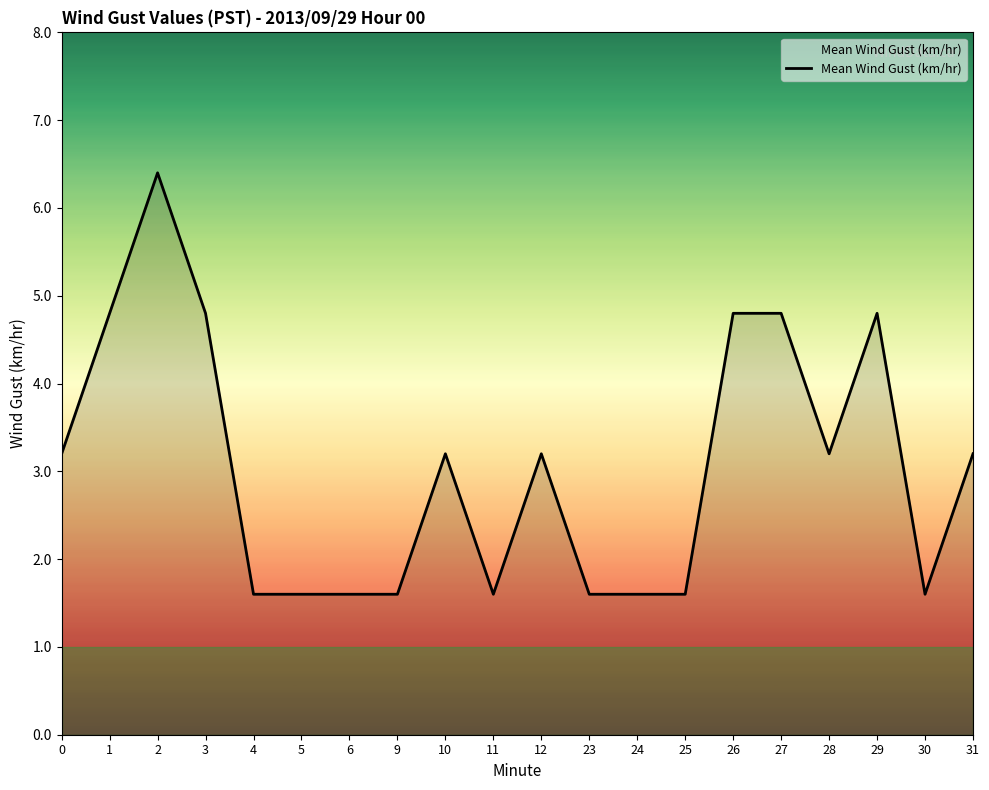

The value at 9 is 2.4. True or false?

False